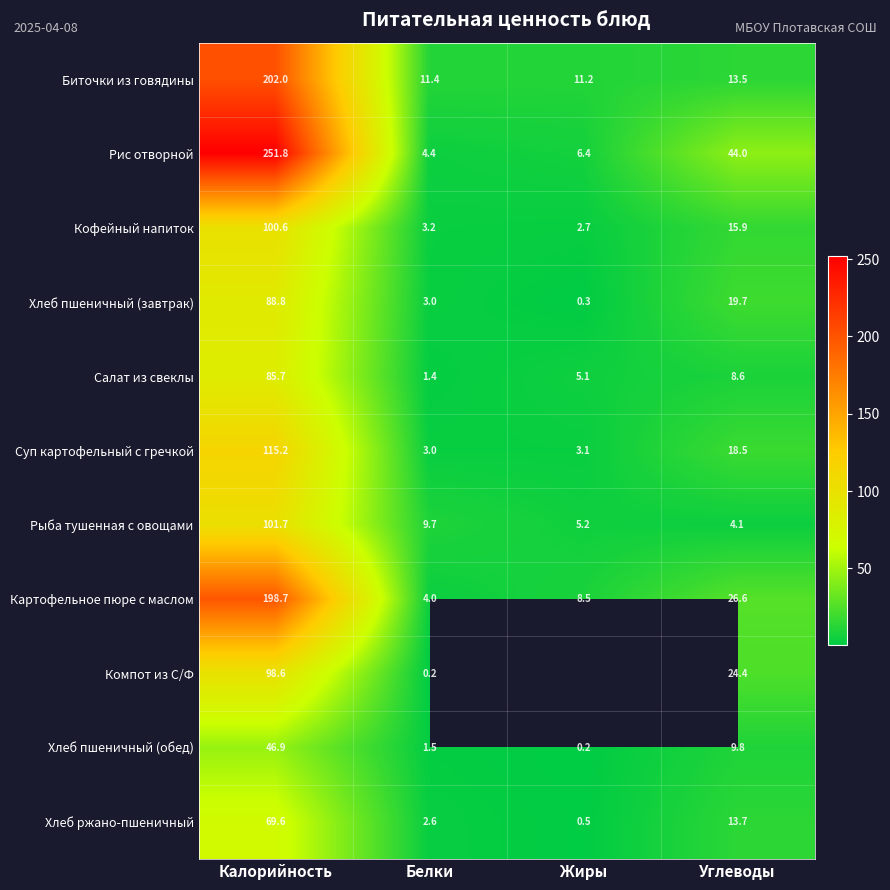

At which label does Рис отворной reach its minimum?

Белки